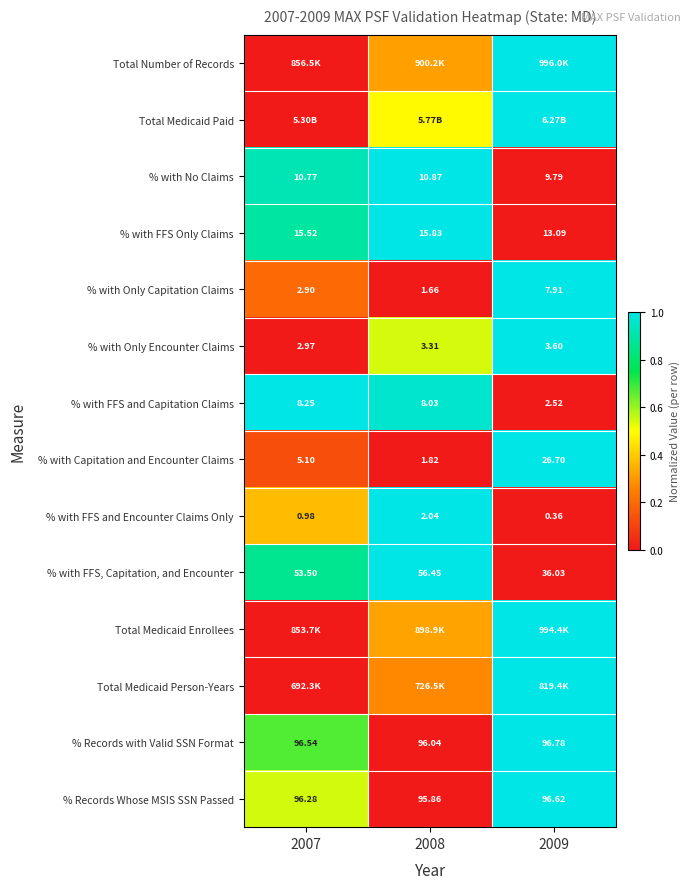

What is the highest value of the Total Medicaid Enrollees series?

1.0